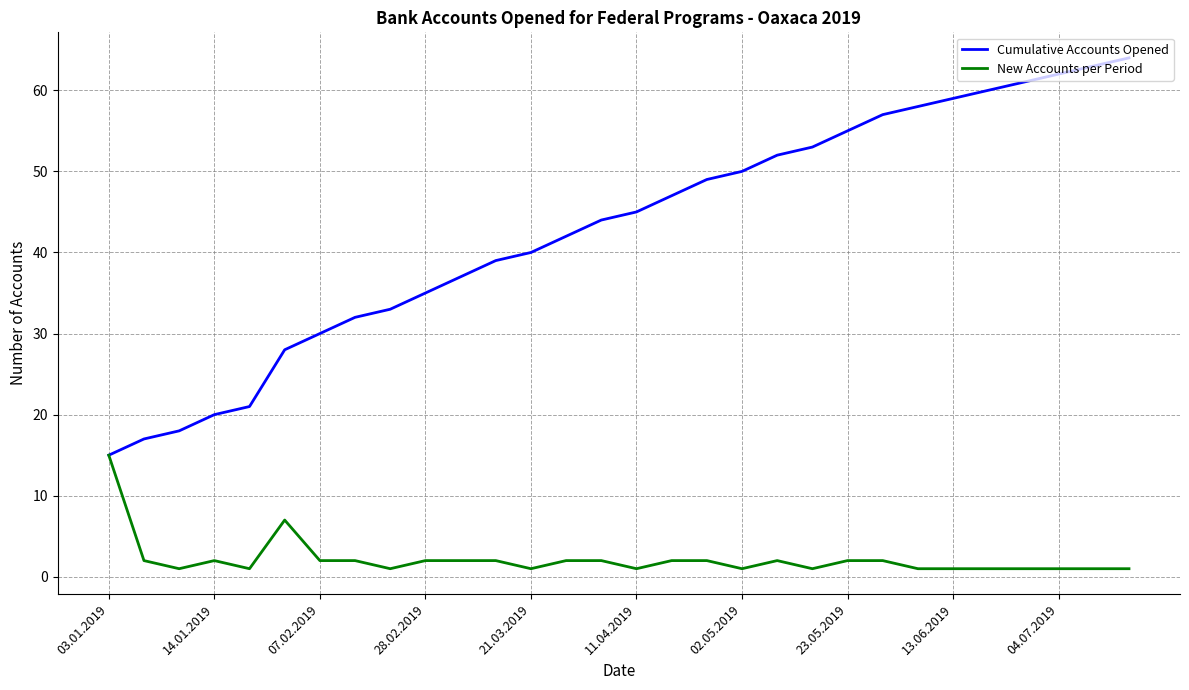

At how many categories does at least one series exceed 23?

25